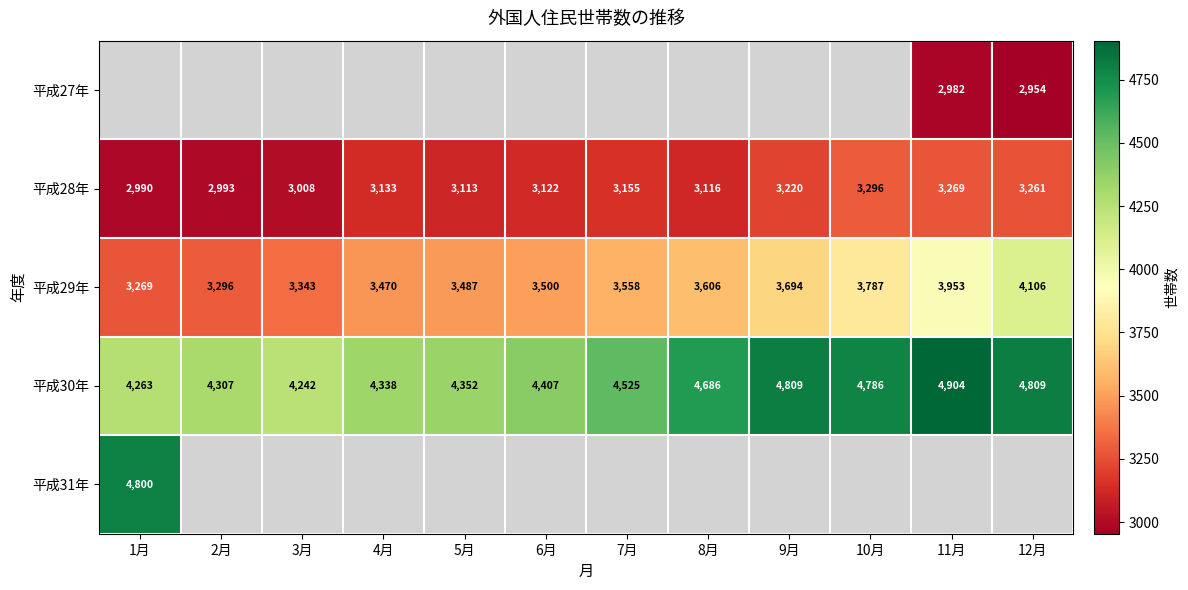

Is the value of 平成28年 at 8月 greater than the value of 平成30年 at 5月?

No